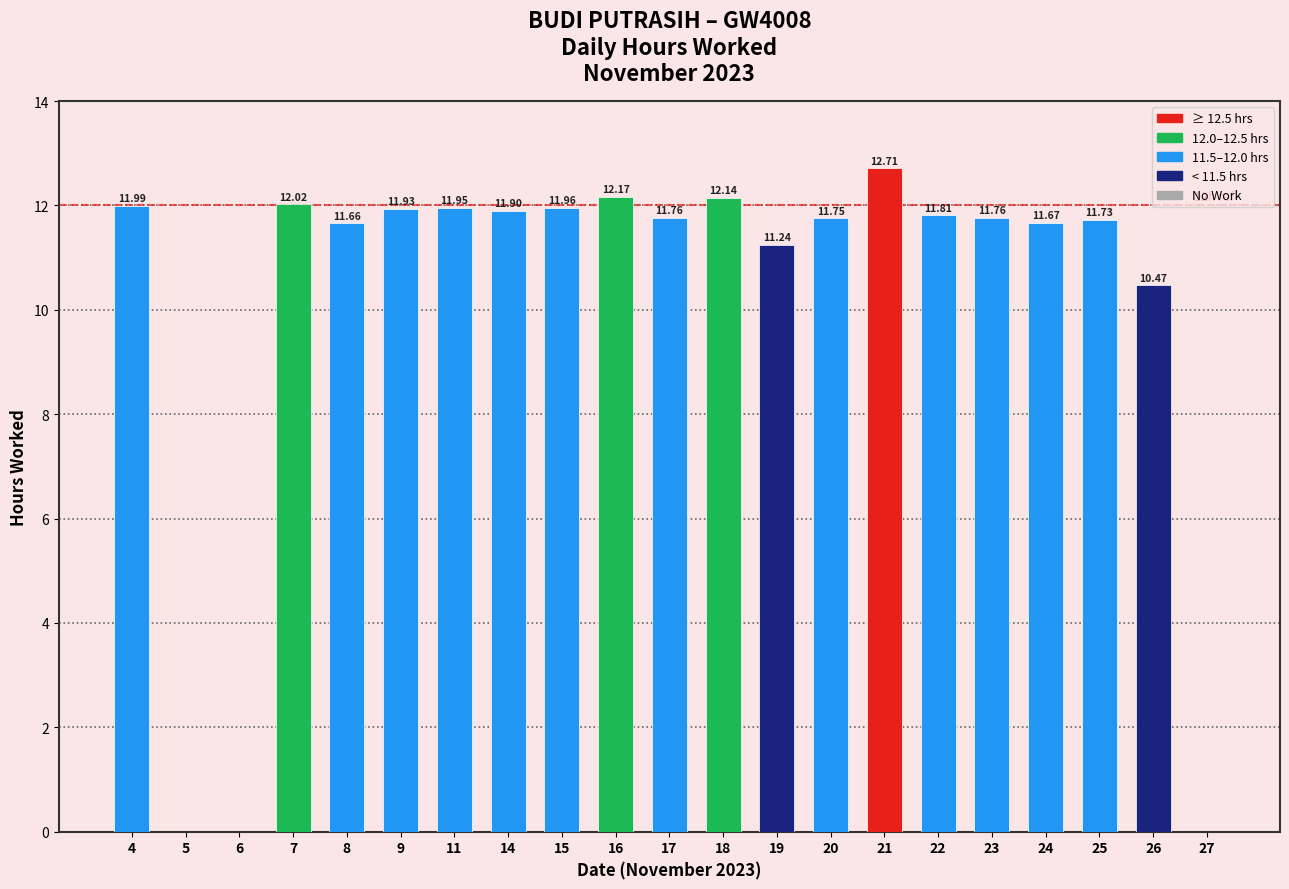

What is the sum of all values?

212.6